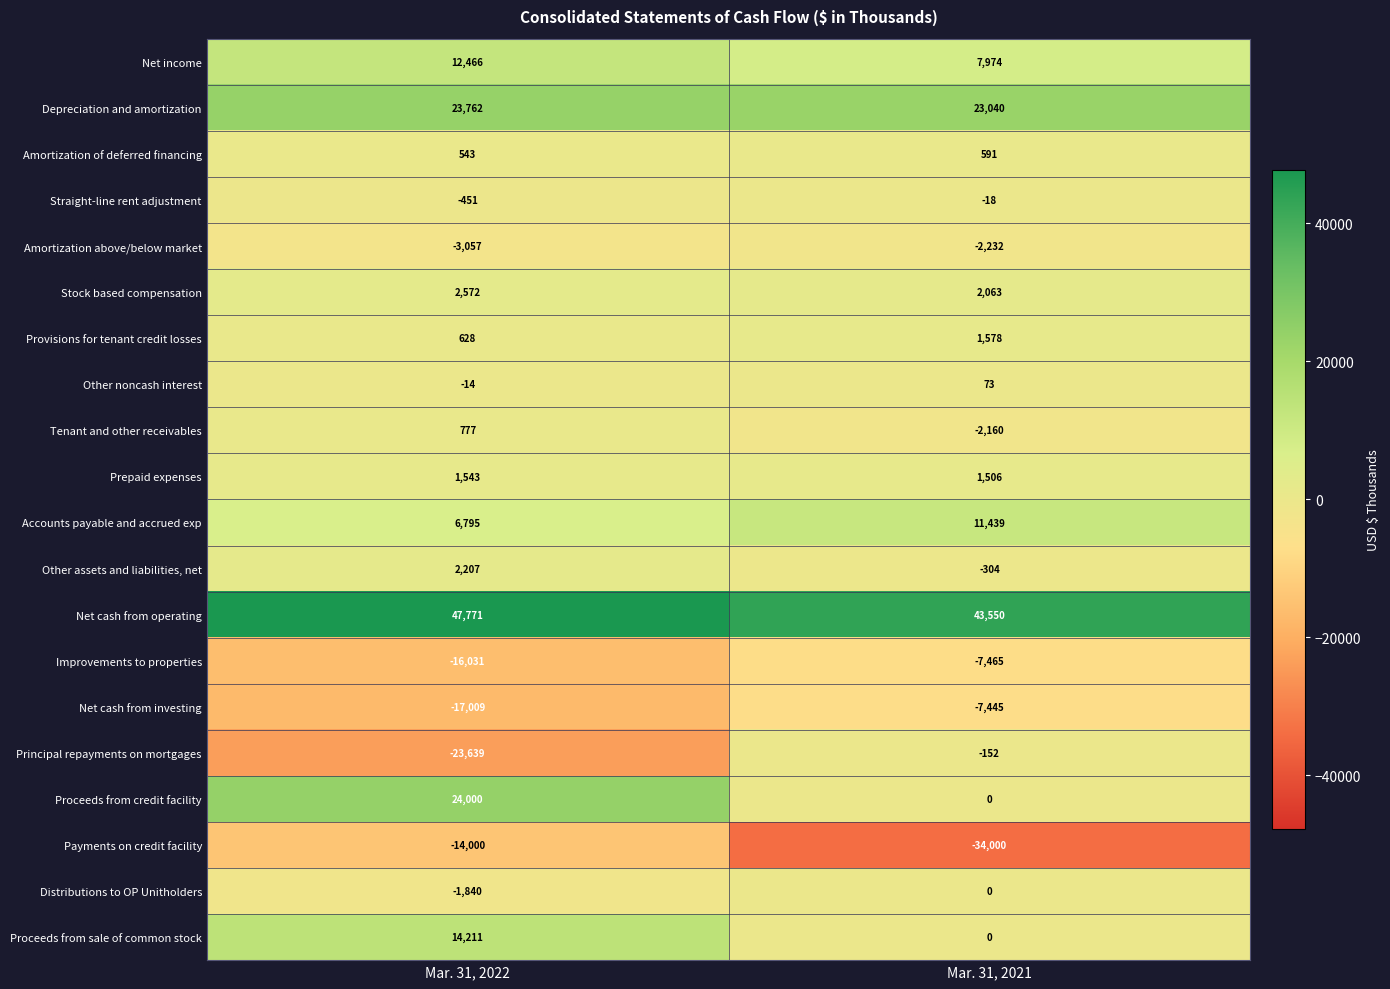

Which series has the largest range (max minus min)?

Proceeds from credit facility